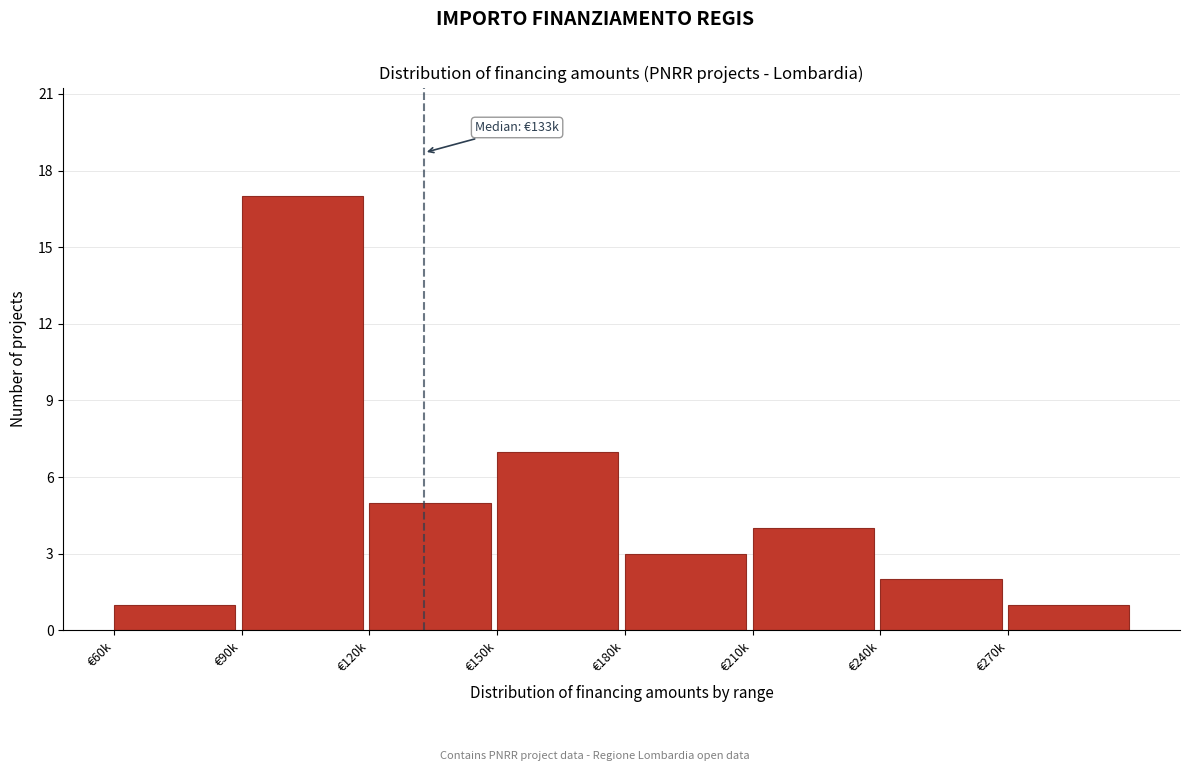

Reading left to right, extract all data points from this chart.

€60k=1	€90k=17	€120k=5	€150k=7	€180k=3	€210k=4	€240k=2	€270k=1